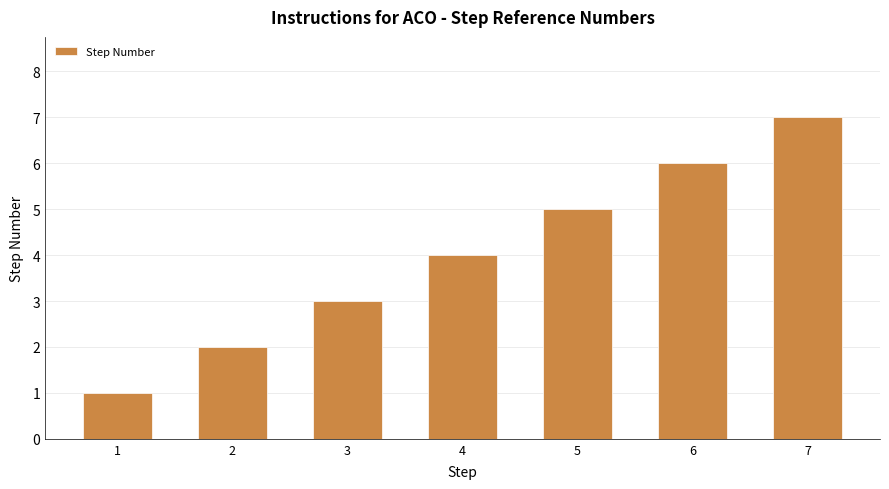

What is the maximum value shown in the chart?

7